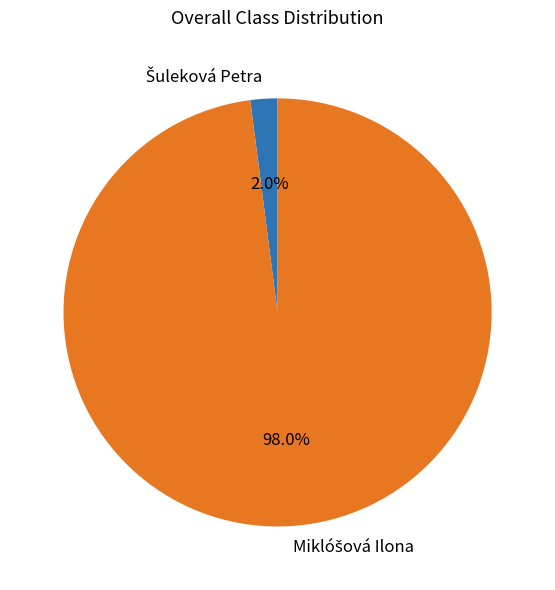

Does any single category account for the majority?

Yes